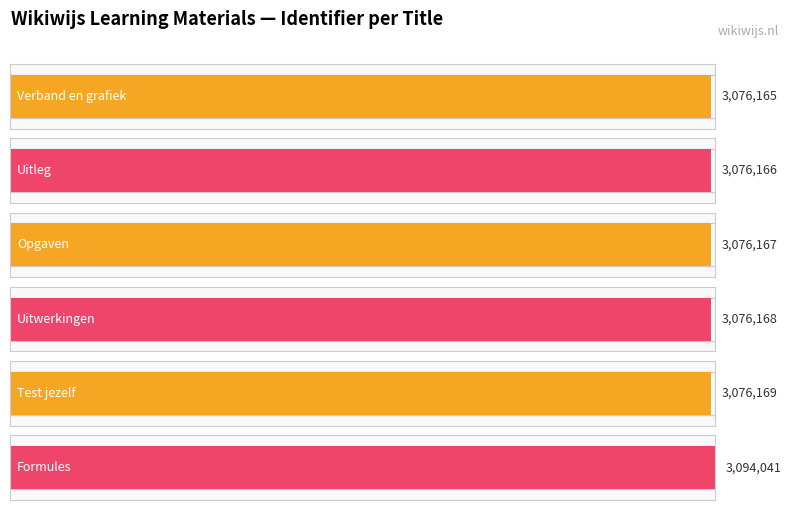

Is it true that the value at Uitwerkingen is 4737855?

False